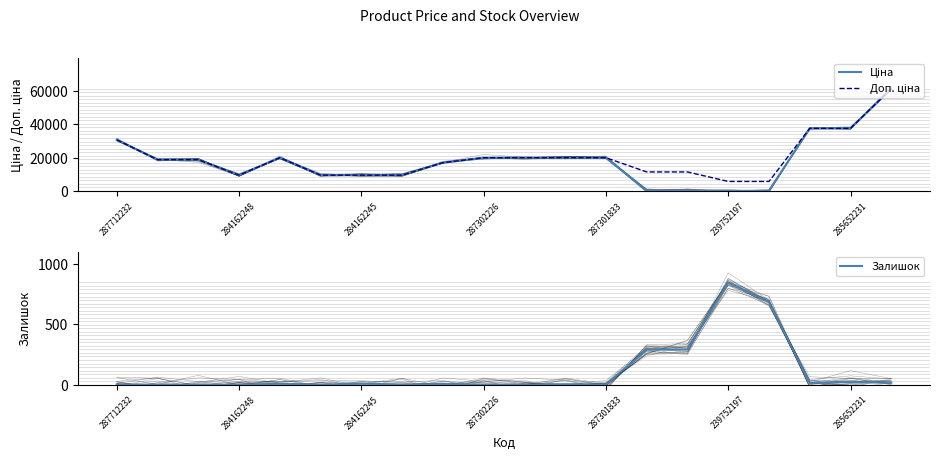

What is the approximate value of Ціна at 13?

114.1